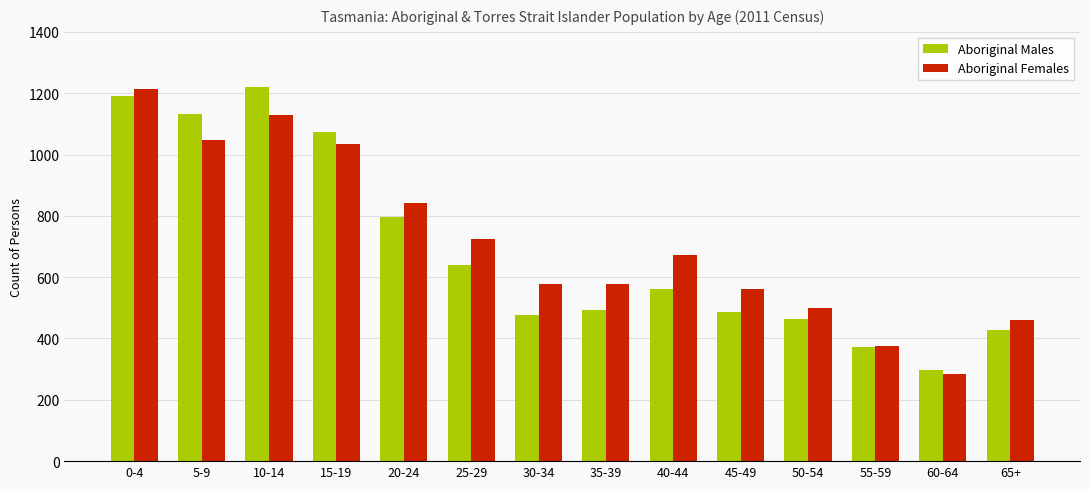

Where is Aboriginal Males nearest to the value 758?

20-24